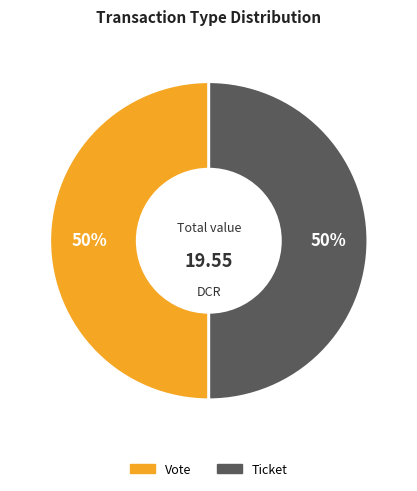

Is it true that Ticket is 1% of the pie?

False